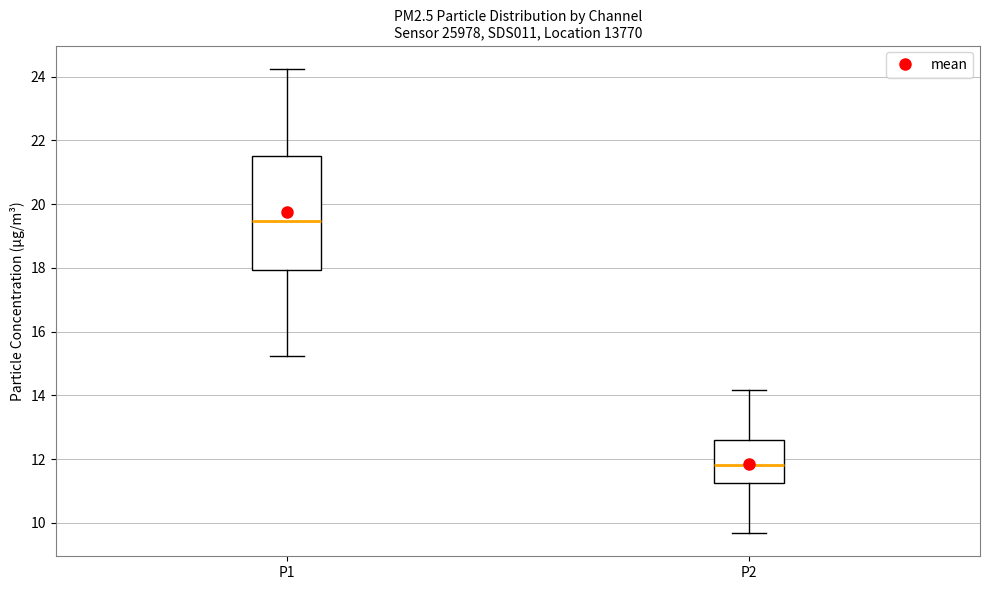

Which box is the tallest, from its lower edge to its upper edge?

P1